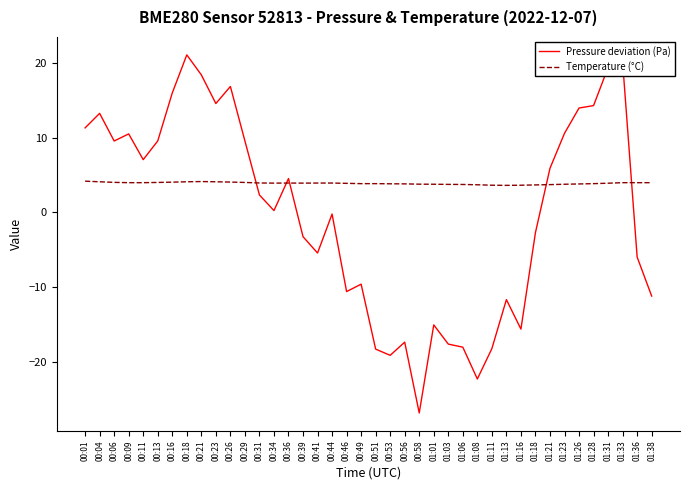

After their last crossing, which series has the higher values: Temperature (°C) or Pressure deviation (Pa)?

Temperature (°C)